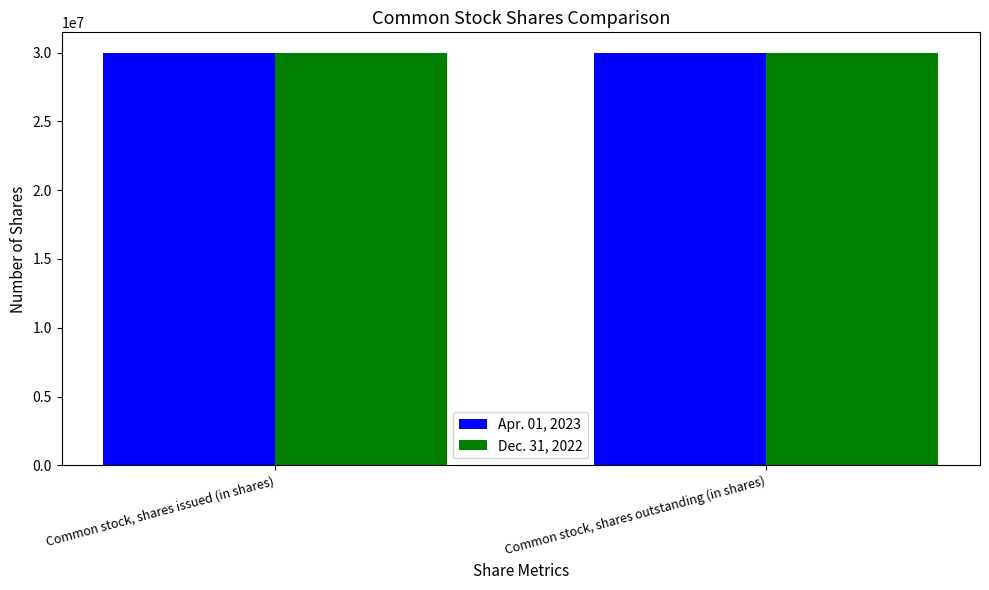

What is the spread (max minus min) of values at Common stock, shares outstanding (in shares)?

36204